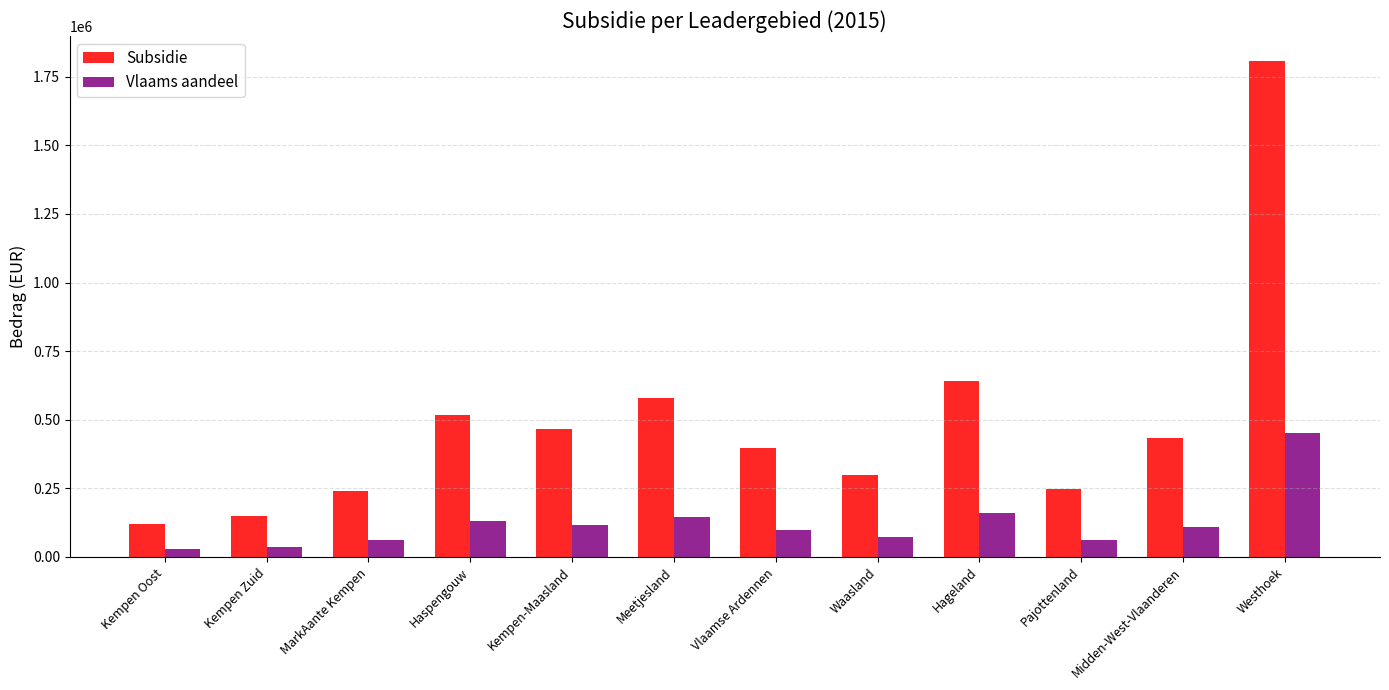

Which series has the widest spread of values?

Subsidie